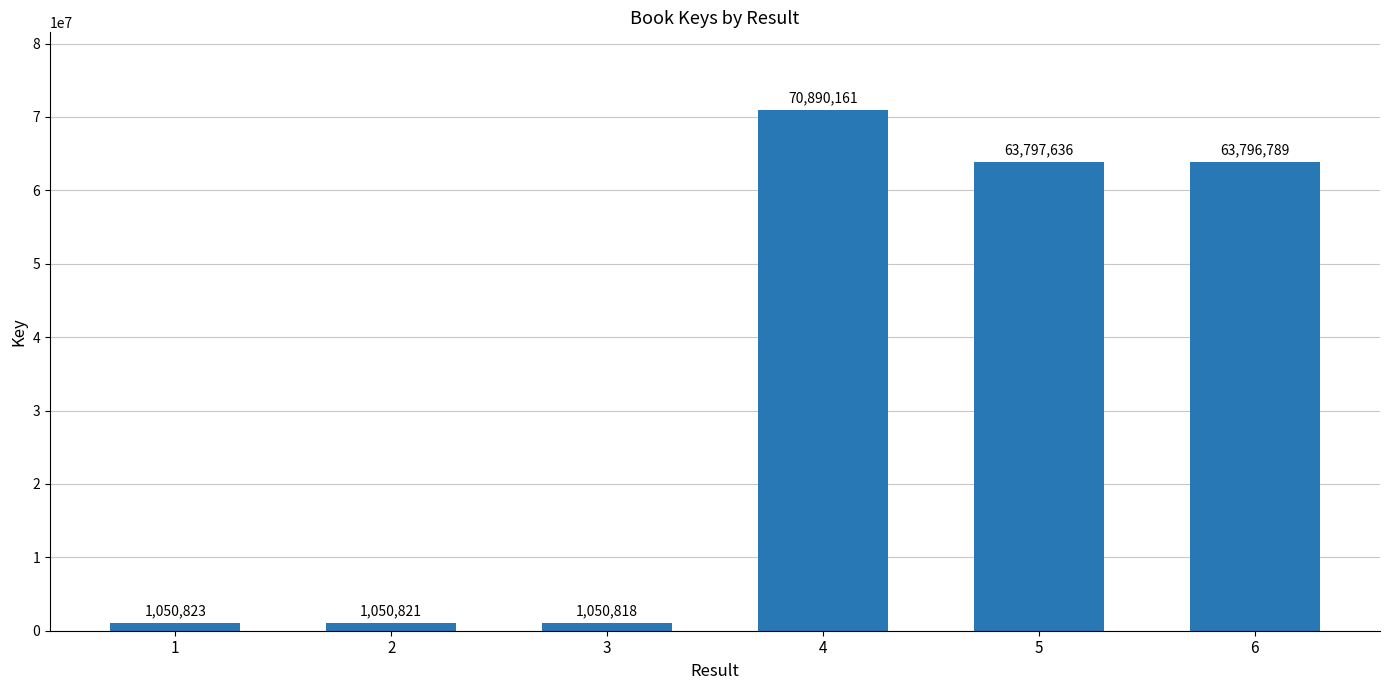

How many bars are there in total?

6